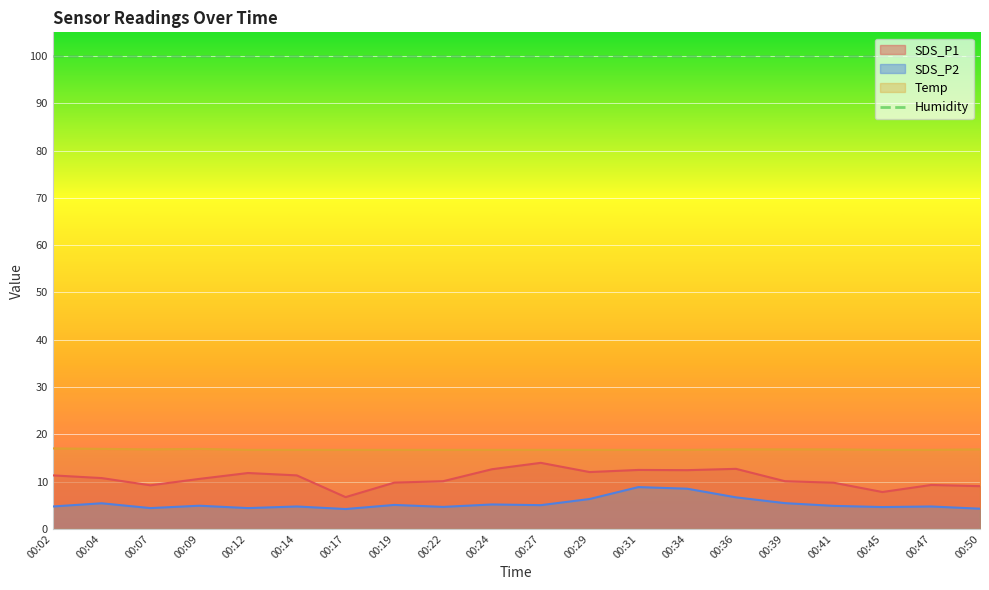

What is the greatest value displayed?

99.9